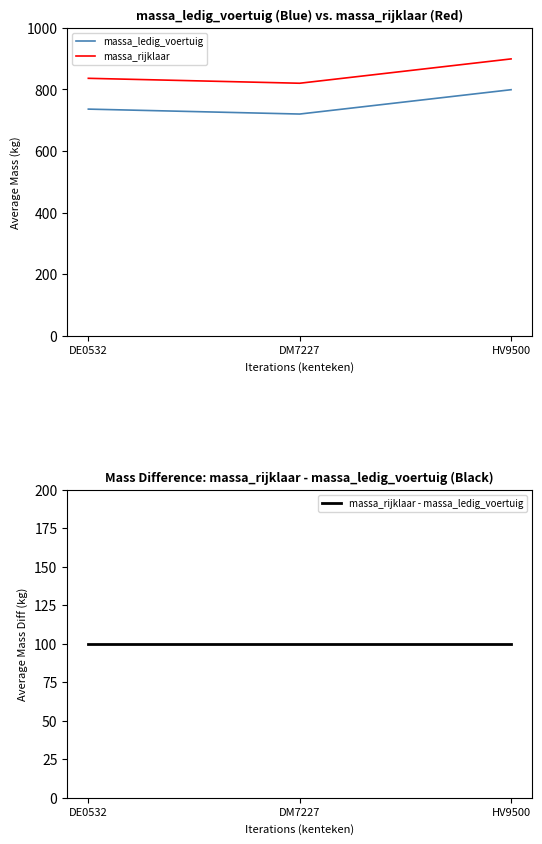

What position from the right is HV9500?

1